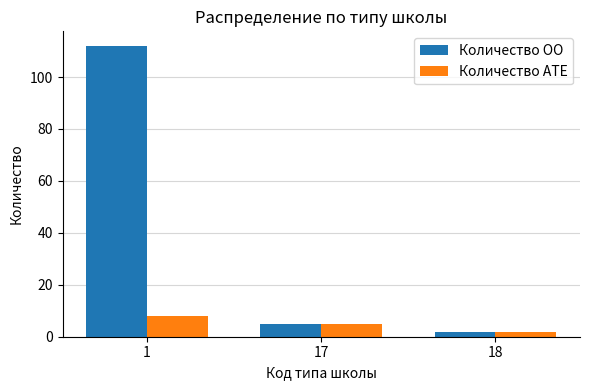

At which label does Количество АТЕ first exceed 5?

1